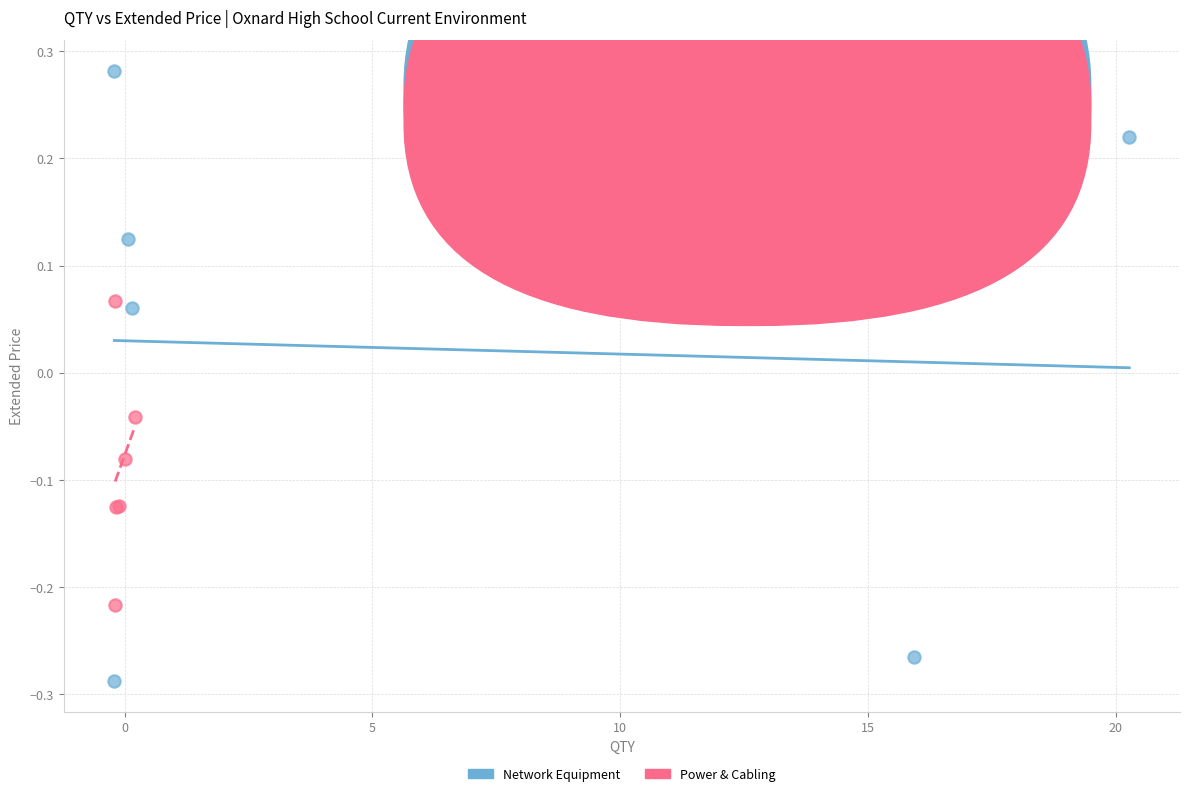

Which series contains the lowest Y value?

Network Equipment